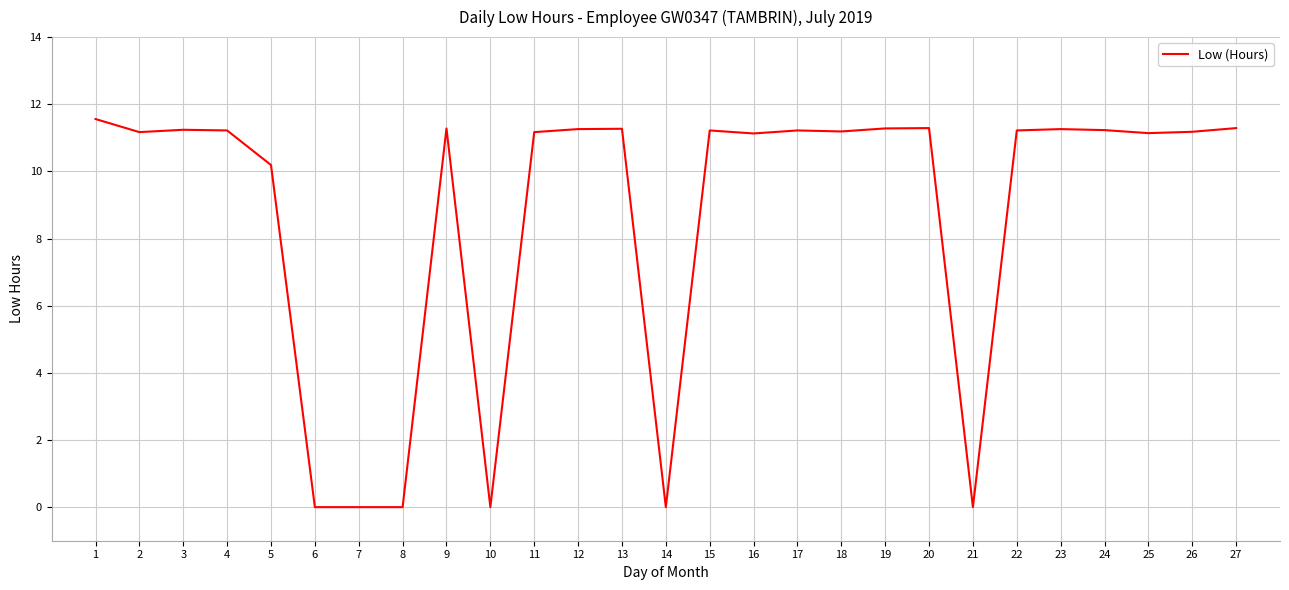

What is the change in value from 2 to 8?

-11.2